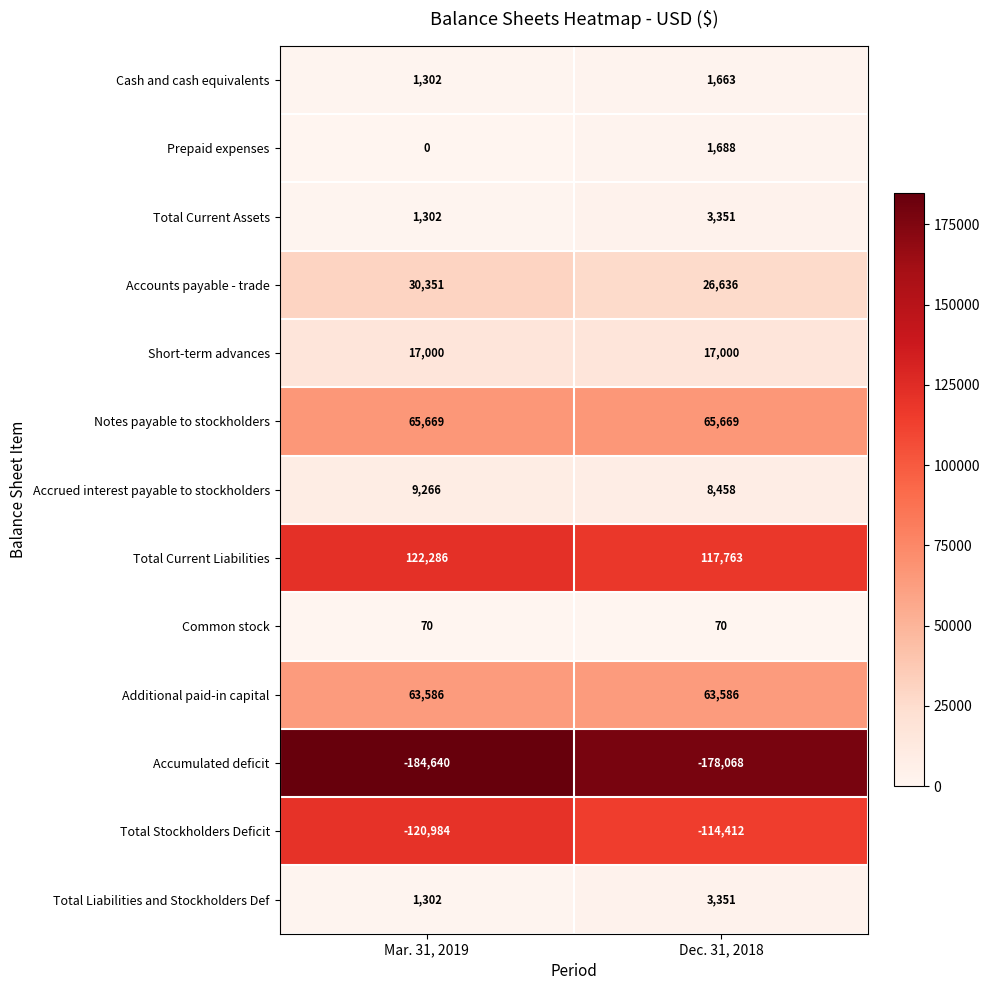

At which category is the sum across all series the highest?

Dec. 31, 2018